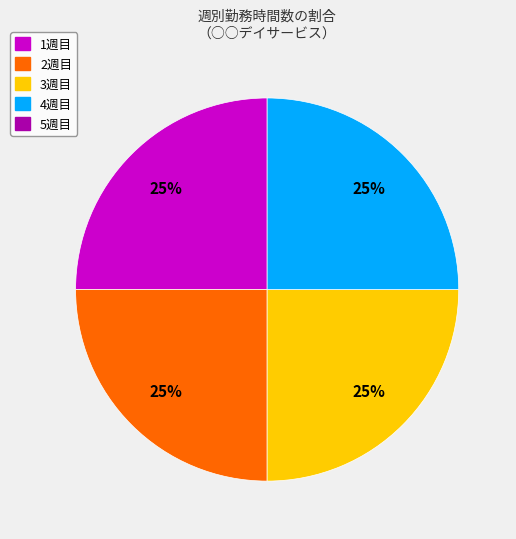

Is there any slice that represents more than half of the pie?

No